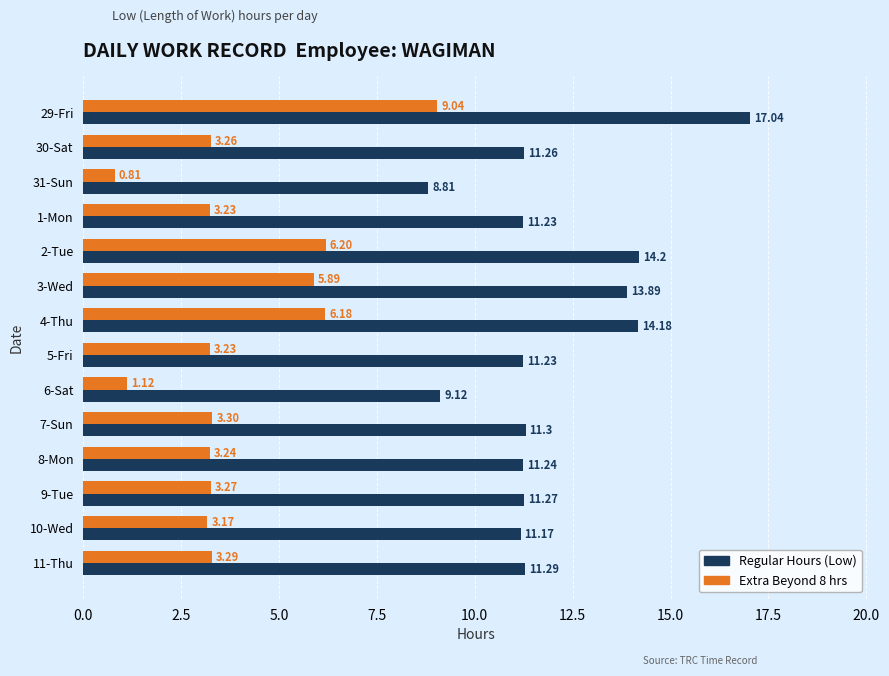

List the series in order of their overall mean, lowest first.

Extra Beyond 8 hrs, Regular Hours (Low)